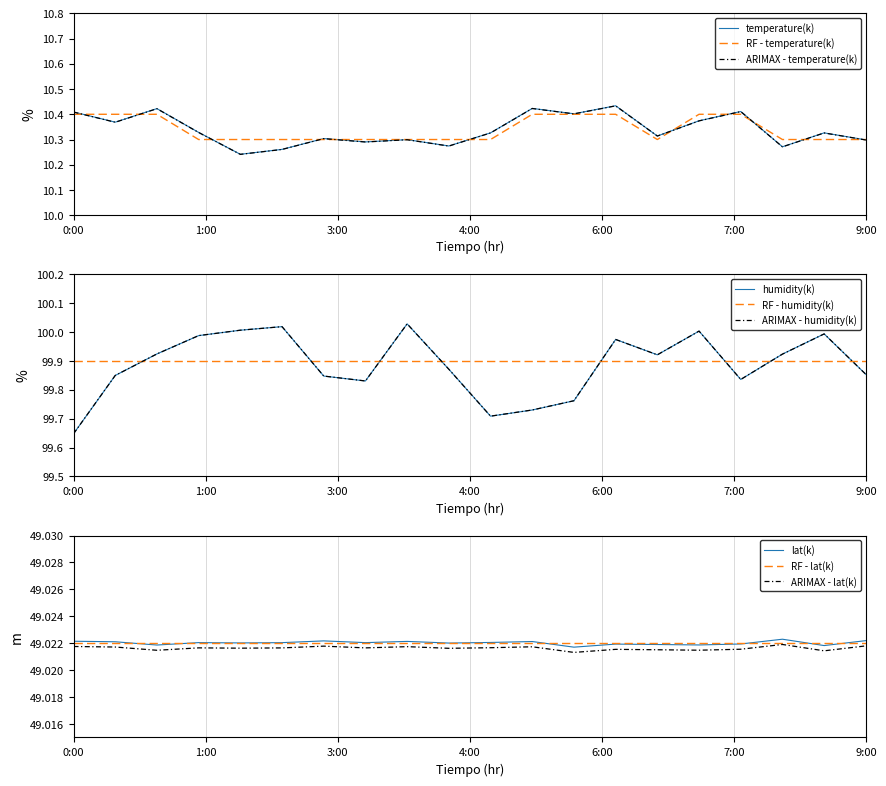

The value of RF - temperature(k) at 0:00 is 10.4. True or false?

True